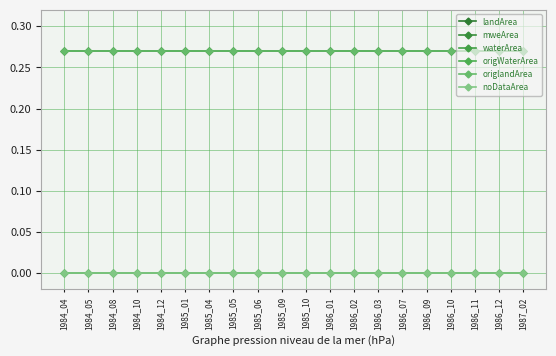

Is it true that origlandArea equals 0.1 at 1985_05?

False